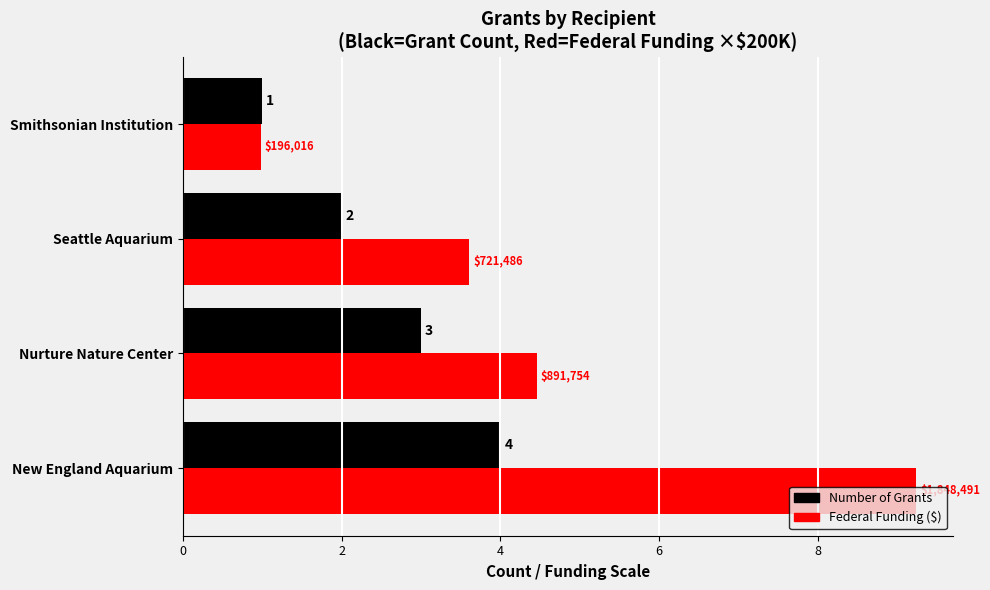

What is the total value across all series at Smithsonian Institution?

2.0